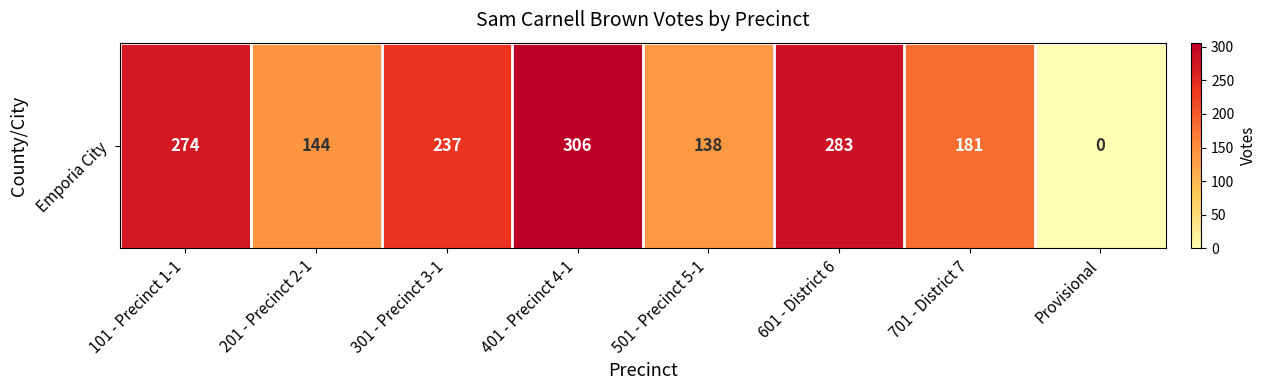

Where does the data first go above 237?

101 - Precinct 1-1